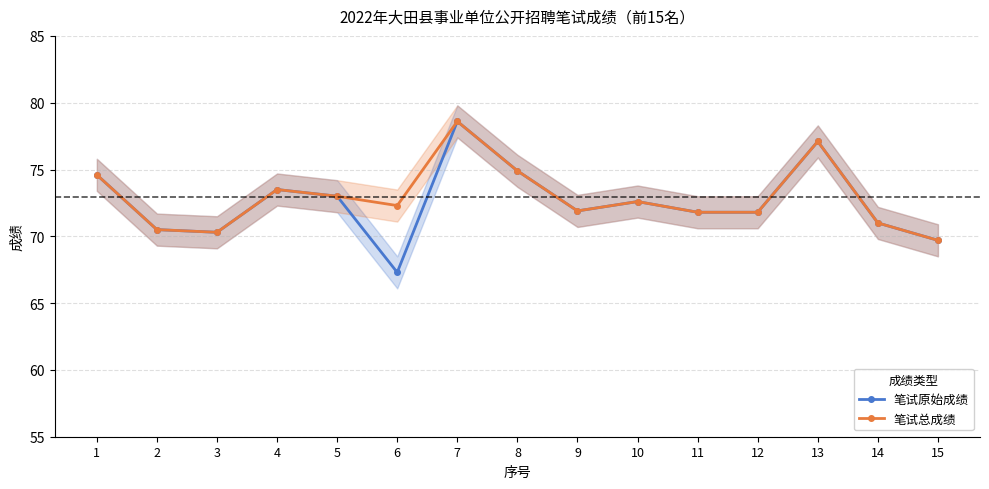

What is the sum of all 笔试原始成绩 values?

1088.6